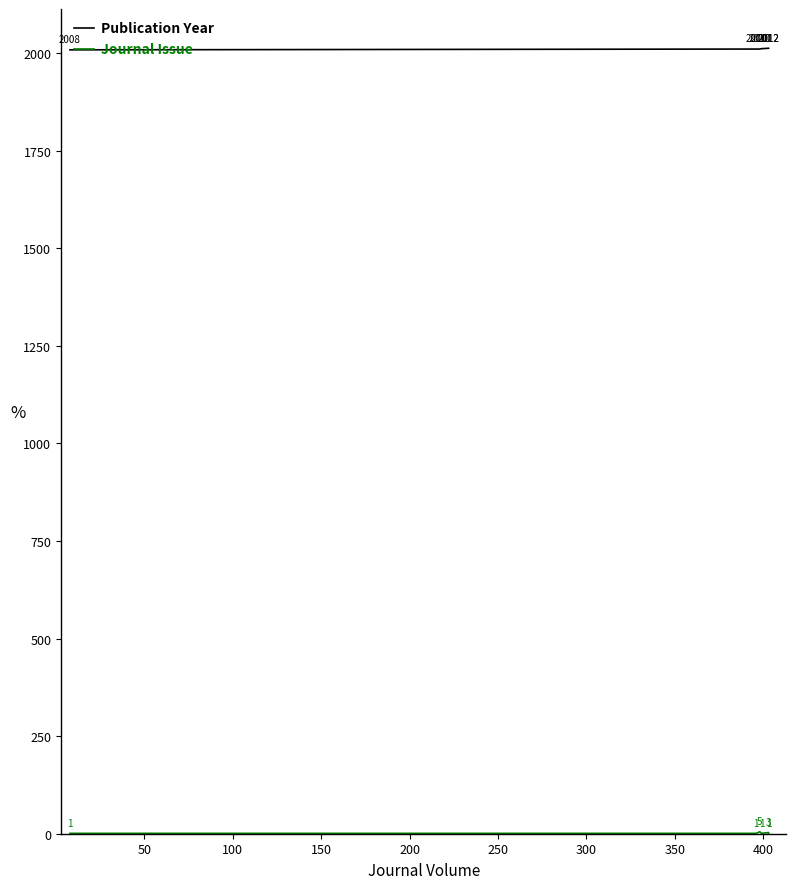

Does the chart have visible grid lines?

No